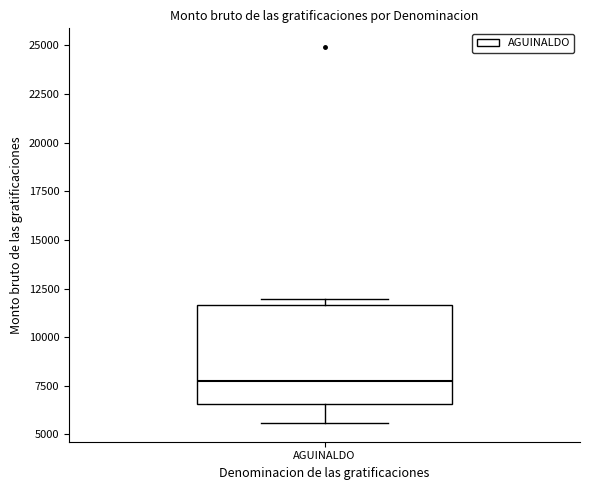

Read this box plot against the y-axis: the position of the median line, the range covered by the box, and the ends of both whiskers. The values are not printed on the chart, so give them approximately, as read against the axis.

median 7500, box 6500 to 11500, whiskers 5500 to 12000